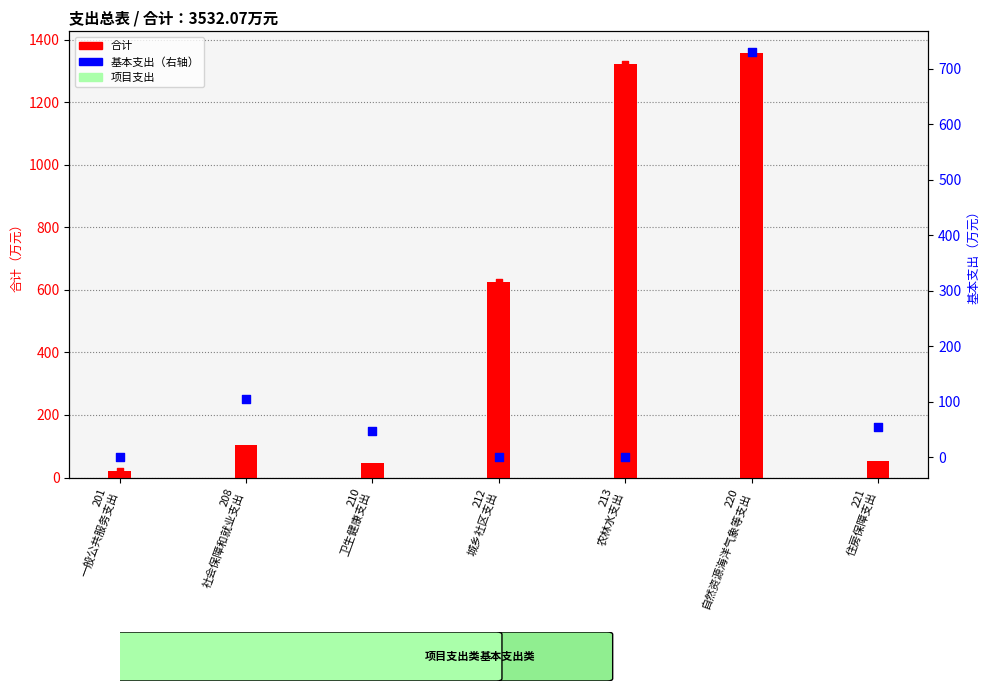

Is the value of 项目支出 at 201
一般公共服务支出 greater than the value of 合计 at 220
自然资源海洋气象等支出?

No